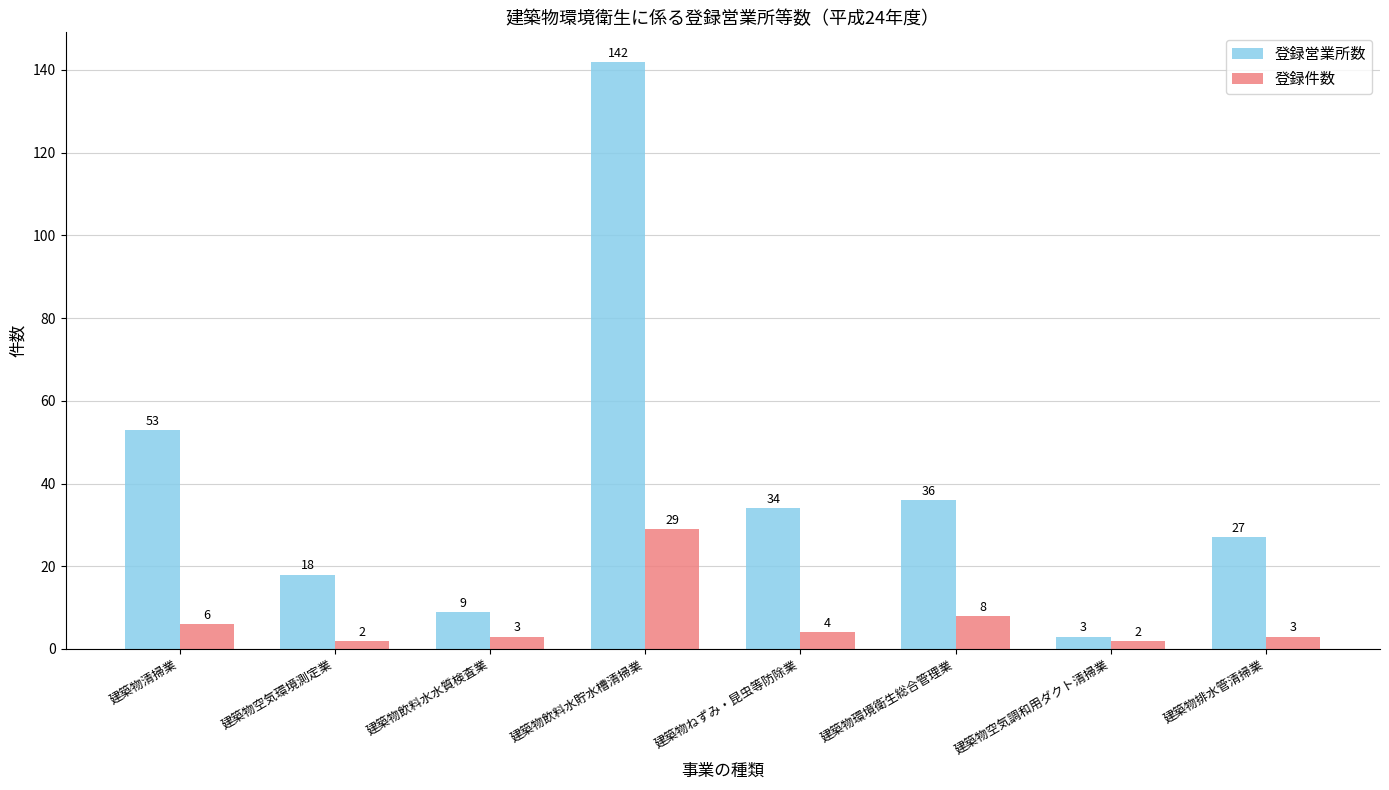

Which series has the largest total across all categories?

登録営業所数